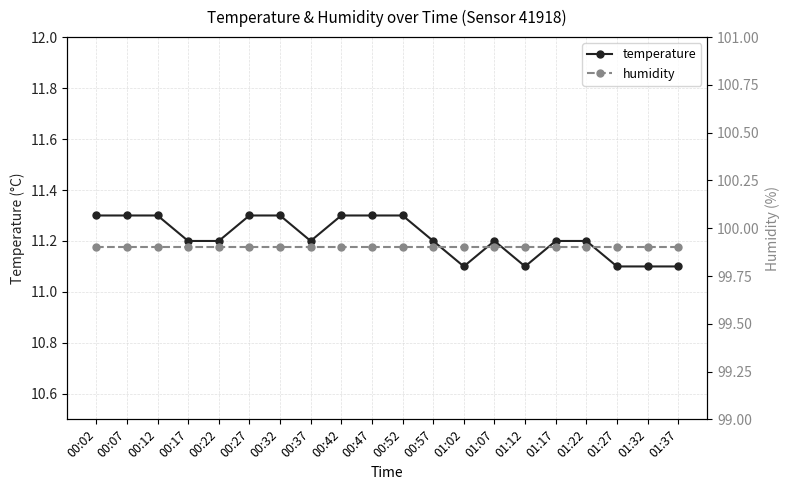

What is the sum of all temperature values?

224.3